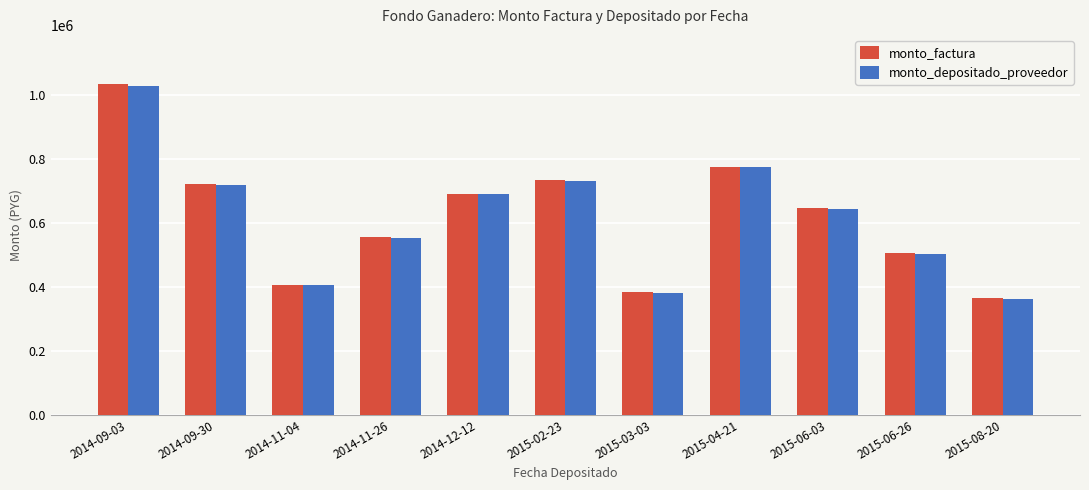

True or false: monto_depositado_proveedor has a value of 1154978 at 2015-06-03.

False